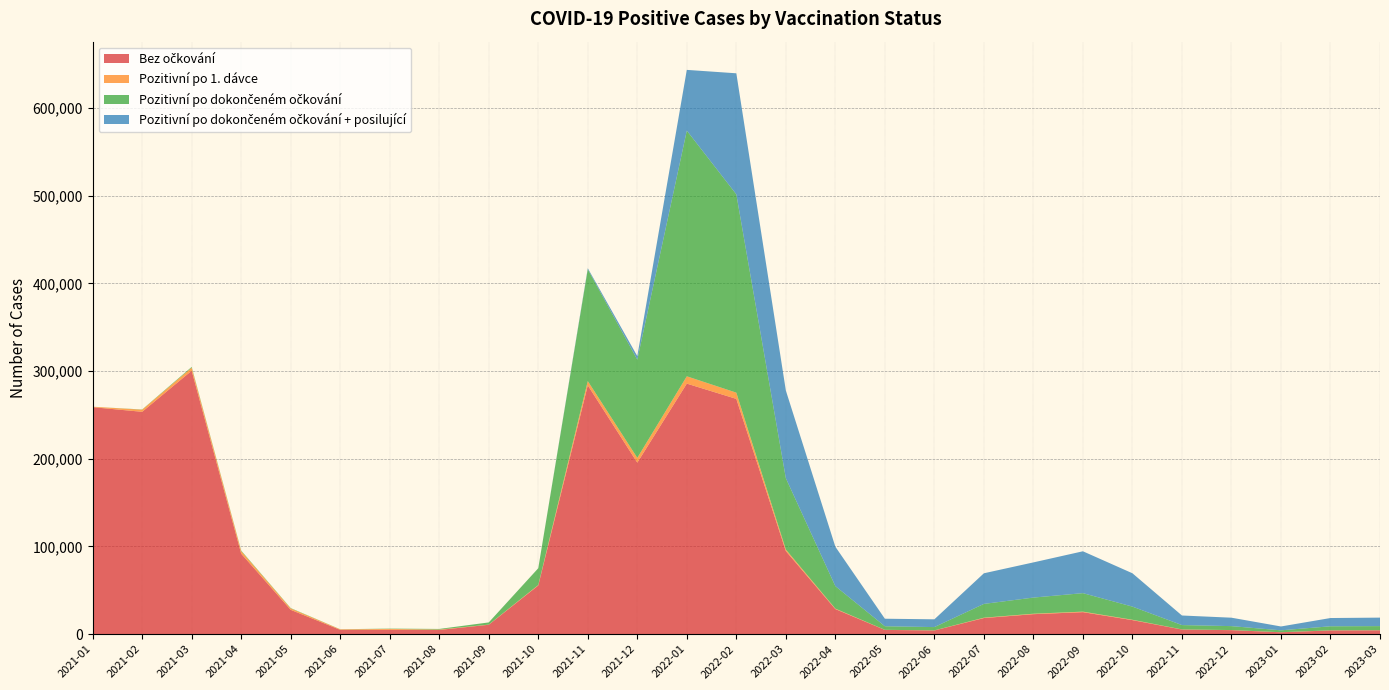

Reading right to left, transcribe all the data shown in this chart.

Bez očkování: 4353	4218	2108	4539	5244	15966	25053	22756	18333	4194	4802	28568	94710	268234	285642	195521	283680	55488	10679	4773	4947	4911	27686	91723	300343	253496	258762
Pozitivní po 1. dávce: 111	129	68	108	125	417	590	510	418	89	107	541	1796	7097	8345	5455	4876	503	179	449	985	562	1639	2942	3498	2394	546
Pozitivní po dokončeném očkování: 4670	4599	2160	4481	4947	14987	21080	18408	15708	3739	4074	25616	81309	226145	280136	111958	127457	19138	2489	690	356	116	385	618	842	252	0
Pozitivní po dokončeném očkování + posilující: 9685	9412	4398	9609	10929	38013	47737	40113	34919	8871	8583	44936	99996	137993	69248	4054	1184	24	0	0	0	0	0	0	0	0	0